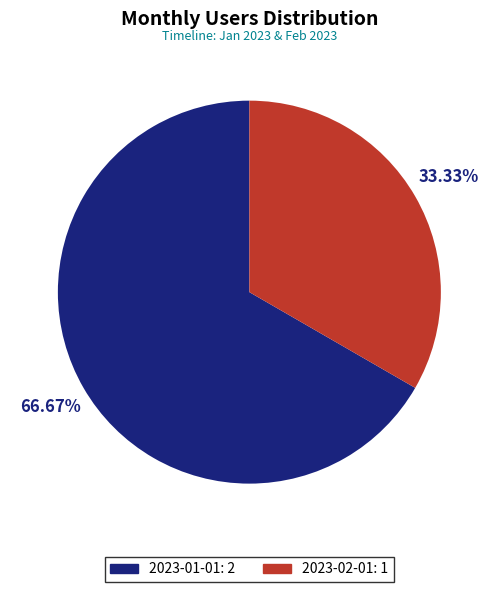

Does 2023-02-01 represent more than half of the total?

No